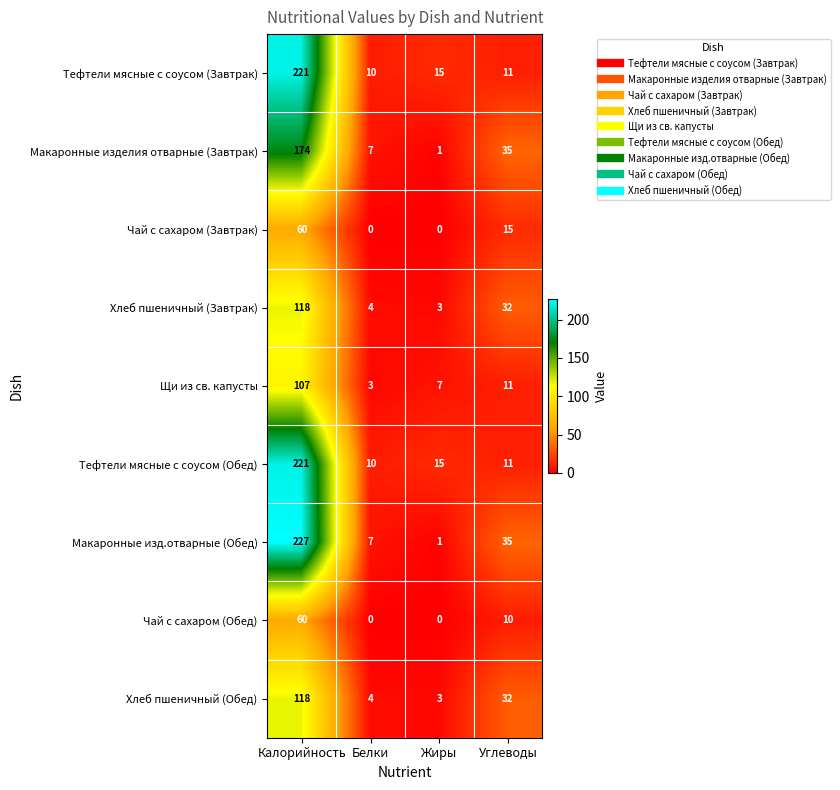

At which category does the chart reach its peak across all series?

Калорийность